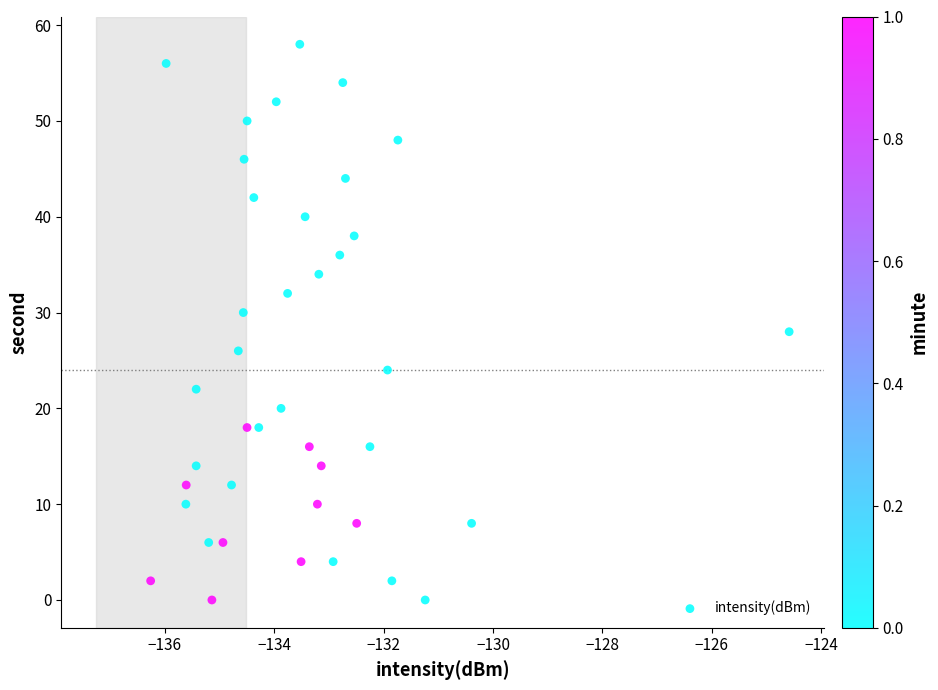

What is the range of Y values (max minus min)?

58